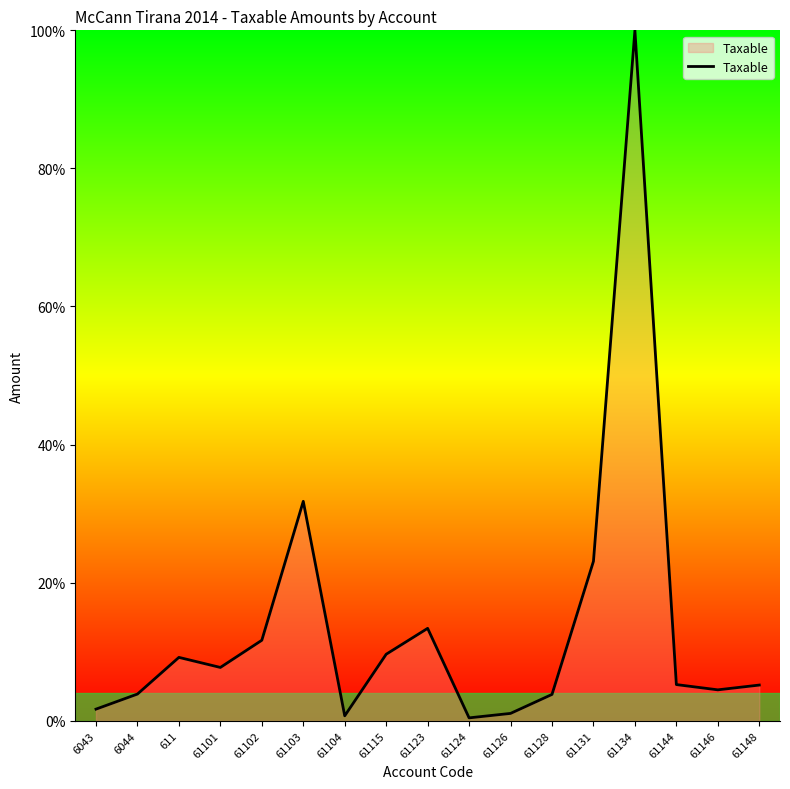

How many lines are shown in the chart?

1